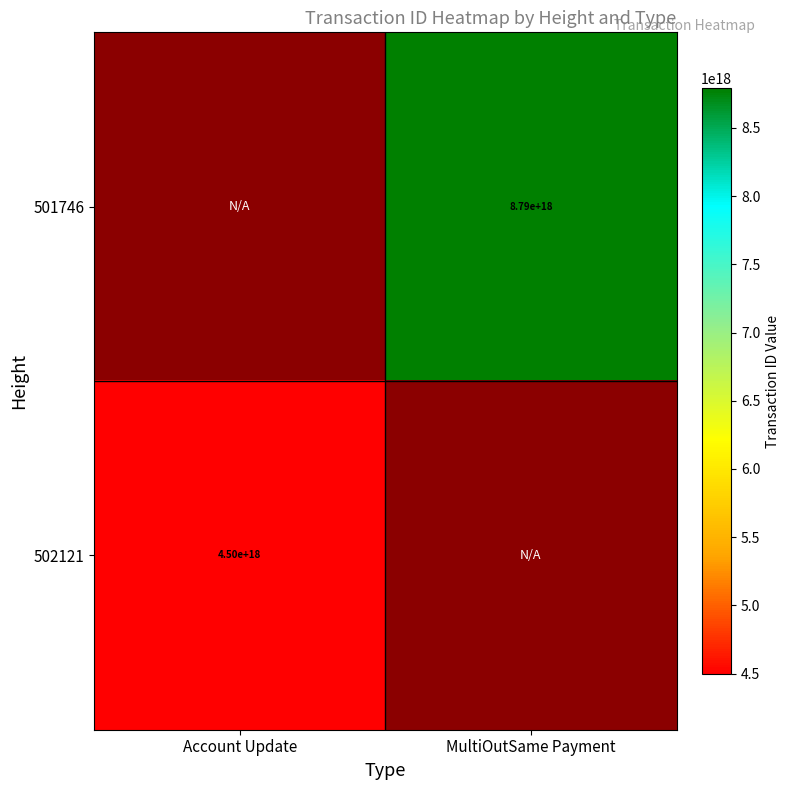

Is it true that 502121 equals 7093006054579339264 at Account Update?

False